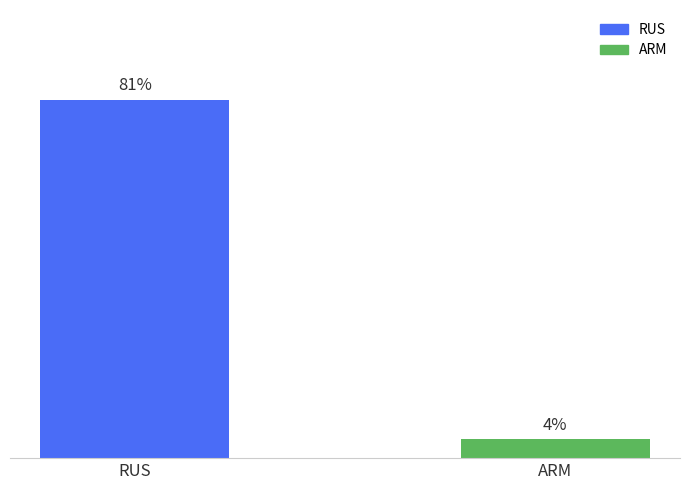

Which label corresponds to the smallest value in the chart?

ARM